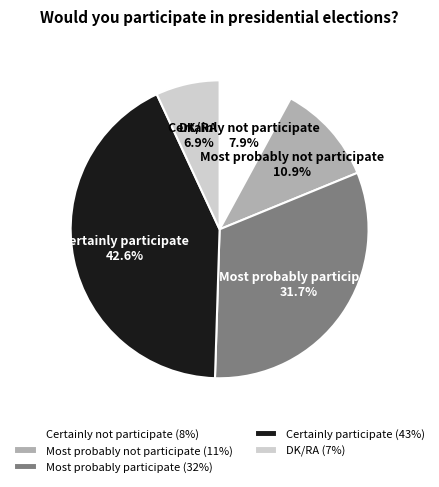

Which slice is the smallest?

DK/RA